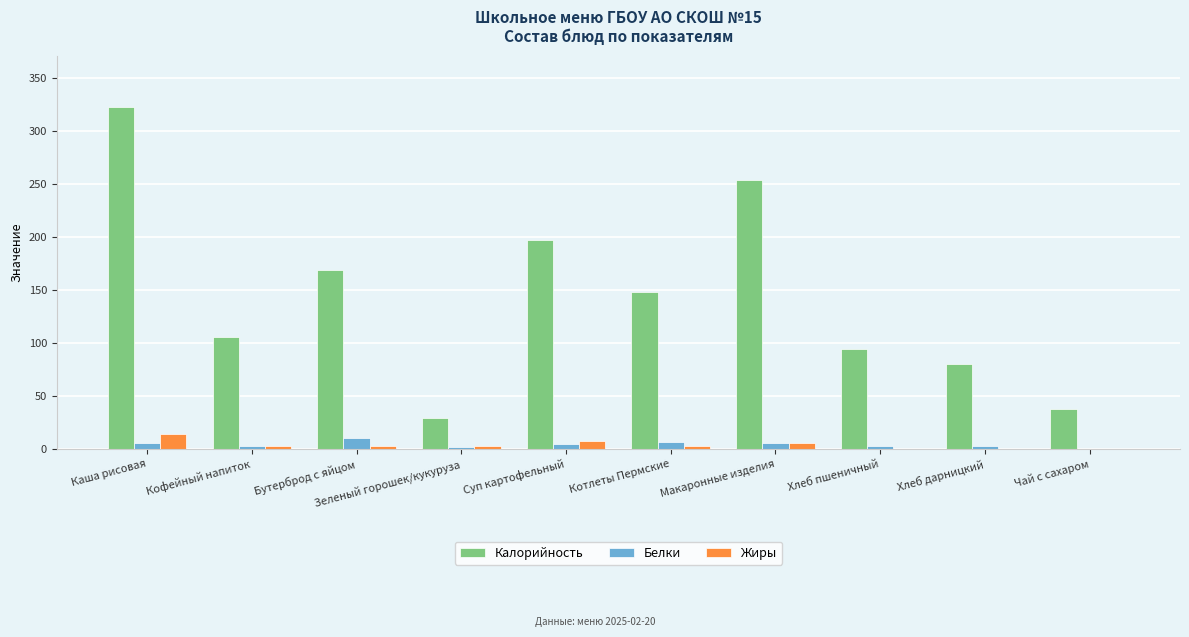

What is the highest value of the Жиры series?

14.0